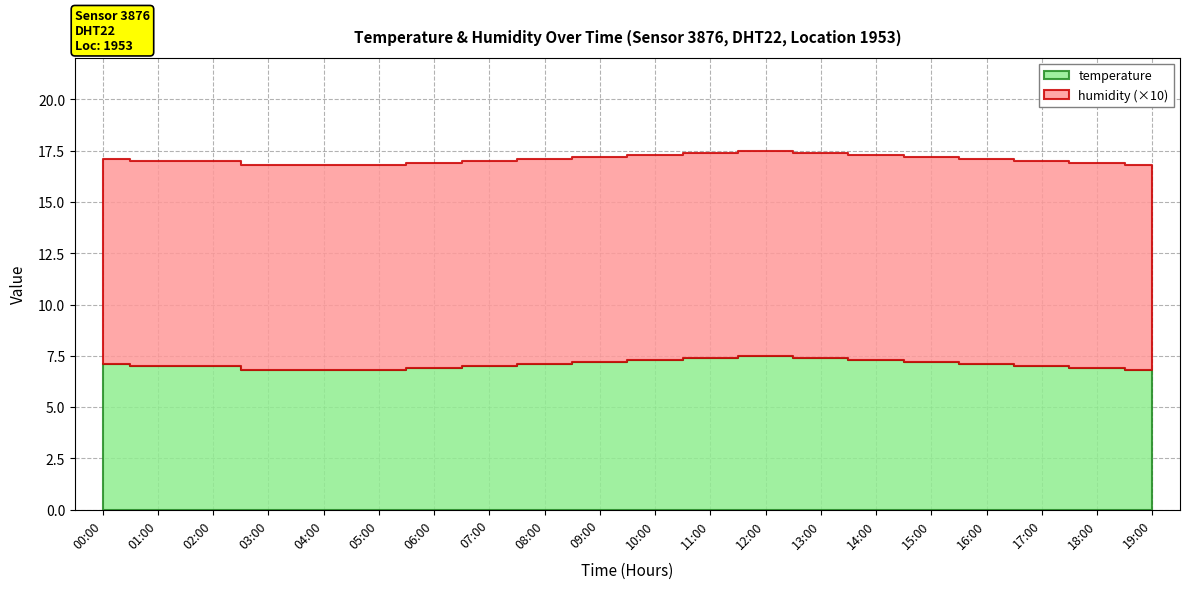

What is the value of the temperature point at the 1st from the left?

7.1